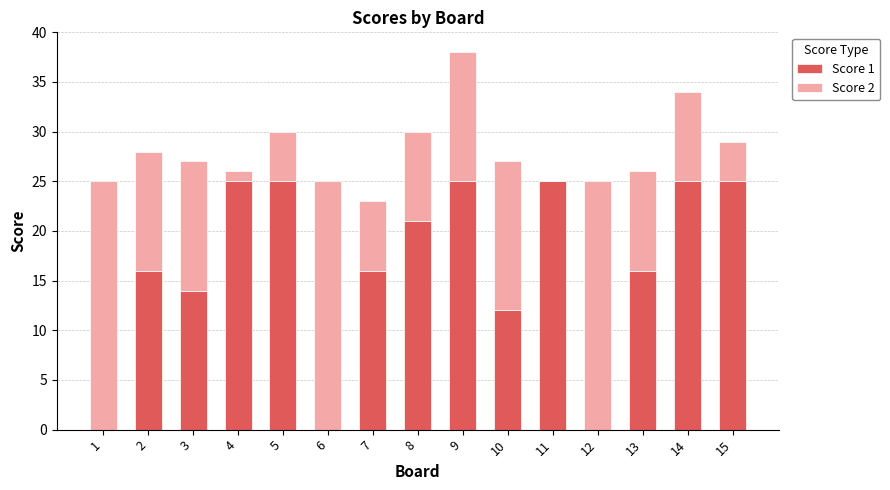

How many categories are shown in the chart?

15